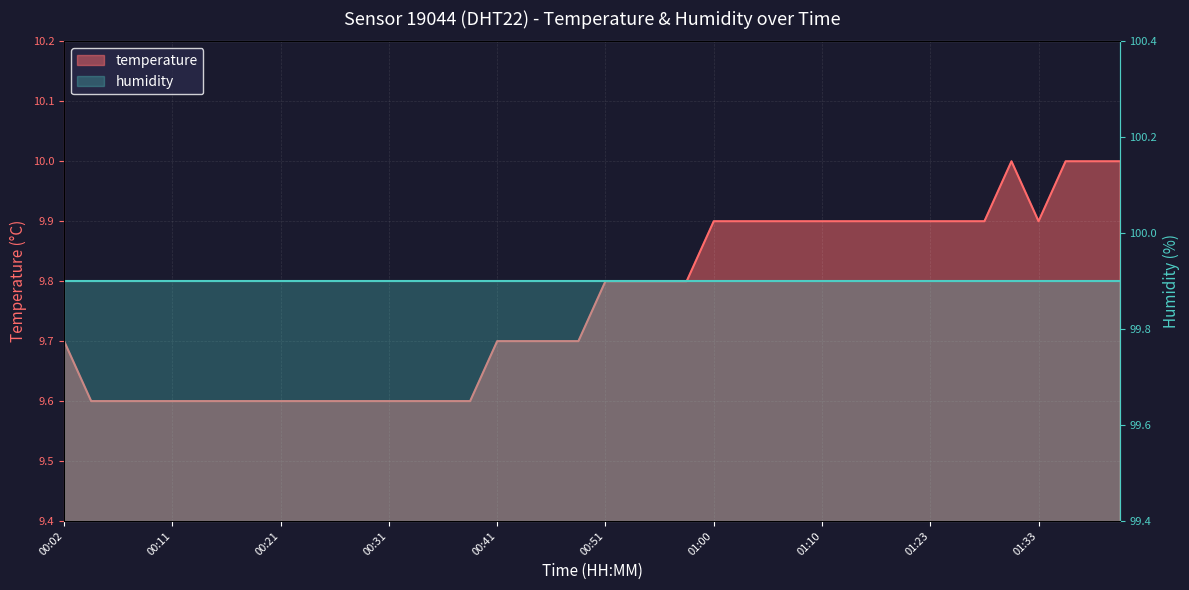

What is the sum of all values?

390.5